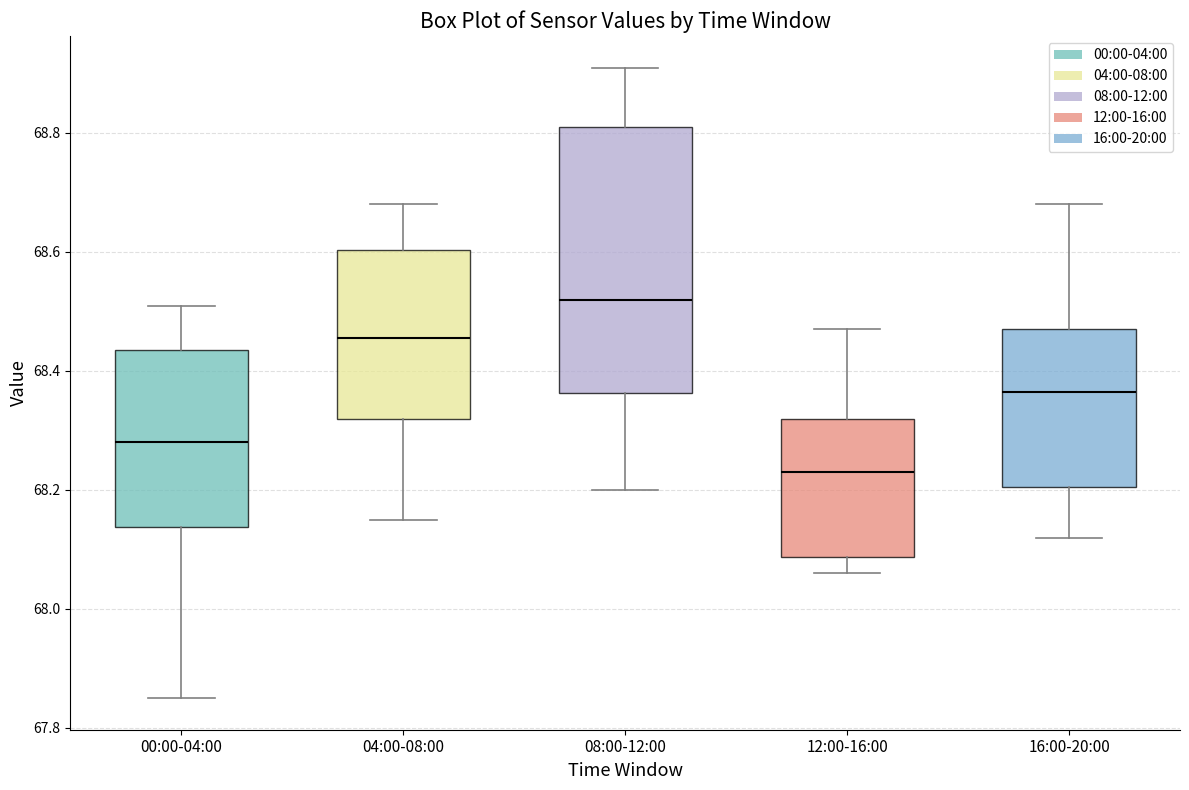

Where is the lower edge of the box for 08:00-12:00 on the y-axis? The values are not printed on the chart, so give them approximately, as read against the axis.

68.36